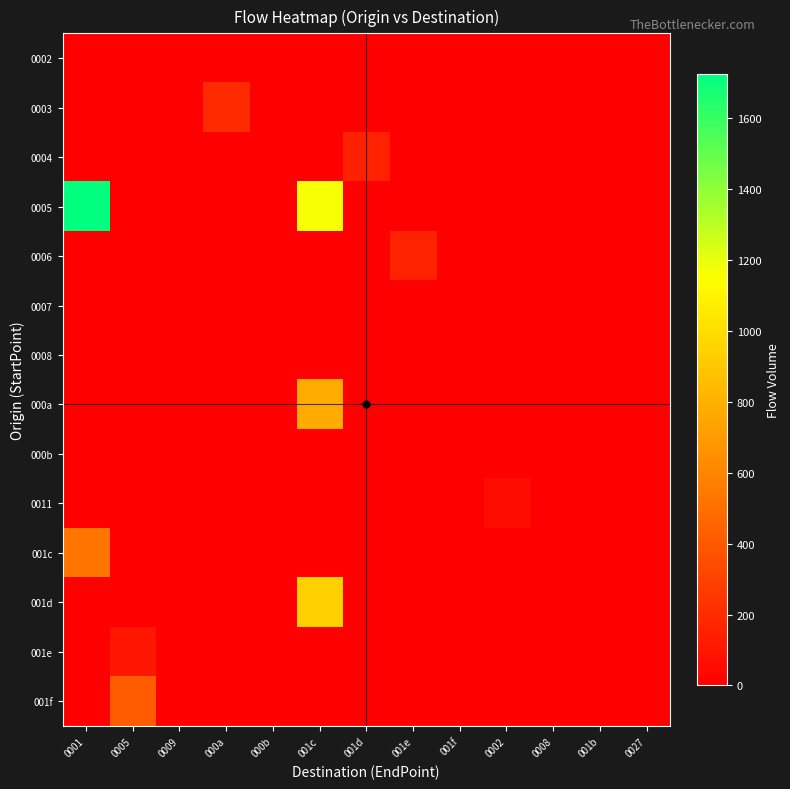

Reading right to left, what are all the values shown in this chart?

0002: 0027=0	001b=0	0008=0	0002=0	001f=0	001e=0	001d=0	001c=0	000b=0	000a=0	0009=0	0005=0	0001=0
0003: 0027=0	001b=0	0008=0	0002=0	001f=0	001e=0	001d=0	001c=0	000b=0	000a=189	0009=0	0005=0	0001=0
0004: 0027=0	001b=0	0008=0	0002=0	001f=0	001e=0	001d=151	001c=0	000b=0	000a=0	0009=0	0005=0	0001=0
0005: 0027=0	001b=0	0008=0	0002=0	001f=0	001e=0	001d=0	001c=1170	000b=0	000a=0	0009=0	0005=0	0001=1725
0006: 0027=0	001b=0	0008=0	0002=0	001f=0	001e=160	001d=0	001c=0	000b=0	000a=0	0009=0	0005=0	0001=0
0007: 0027=0	001b=0	0008=0	0002=0	001f=0	001e=0	001d=0	001c=0	000b=0	000a=0	0009=0	0005=0	0001=0
0008: 0027=0	001b=0	0008=0	0002=0	001f=0	001e=0	001d=0	001c=0	000b=0	000a=0	0009=0	0005=0	0001=0
000a: 0027=0	001b=0	0008=0	0002=0	001f=0	001e=0	001d=0	001c=772	000b=0	000a=0	0009=0	0005=0	0001=0
000b: 0027=0	001b=0	0008=0	0002=0	001f=0	001e=0	001d=0	001c=0	000b=0	000a=0	0009=0	0005=0	0001=0
0011: 0027=0	001b=0	0008=0	0002=57	001f=0	001e=0	001d=0	001c=0	000b=0	000a=0	0009=0	0005=0	0001=0
001c: 0027=0	001b=0	0008=0	0002=0	001f=0	001e=0	001d=0	001c=0	000b=0	000a=0	0009=0	0005=0	0001=531
001d: 0027=0	001b=0	0008=0	0002=0	001f=0	001e=0	001d=0	001c=942	000b=0	000a=0	0009=0	0005=0	0001=0
001e: 0027=0	001b=0	0008=0	0002=0	001f=0	001e=0	001d=0	001c=0	000b=0	000a=0	0009=0	0005=102	0001=0
001f: 0027=0	001b=0	0008=0	0002=0	001f=0	001e=0	001d=0	001c=0	000b=0	000a=0	0009=0	0005=416	0001=0